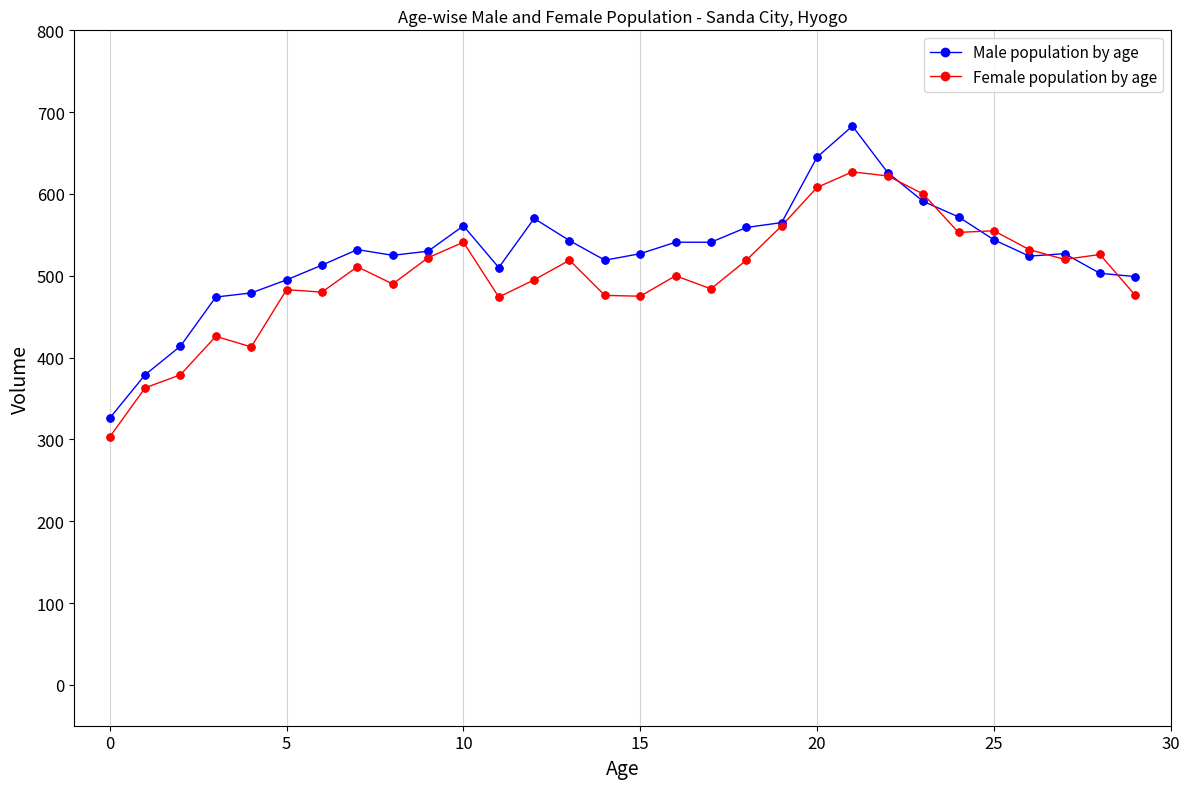

At how many categories does at least one series exceed 354?

29